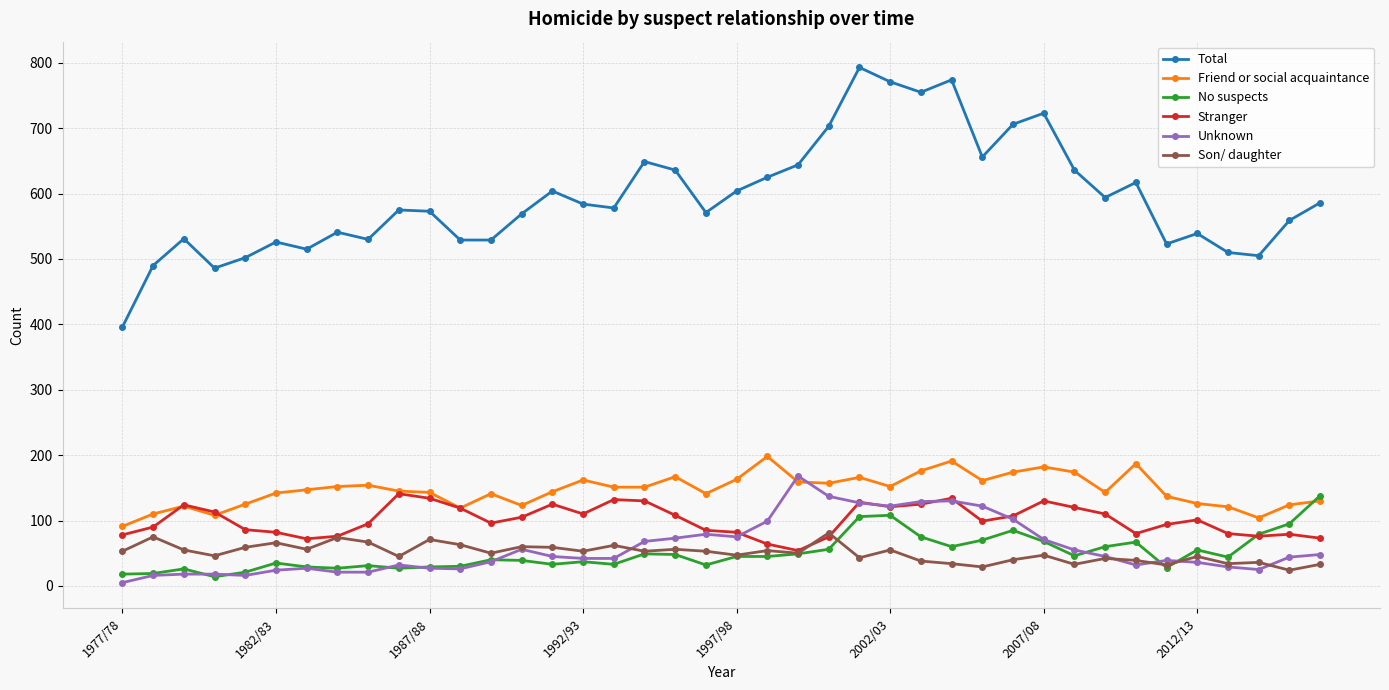

Which series has the largest total across all categories?

Total